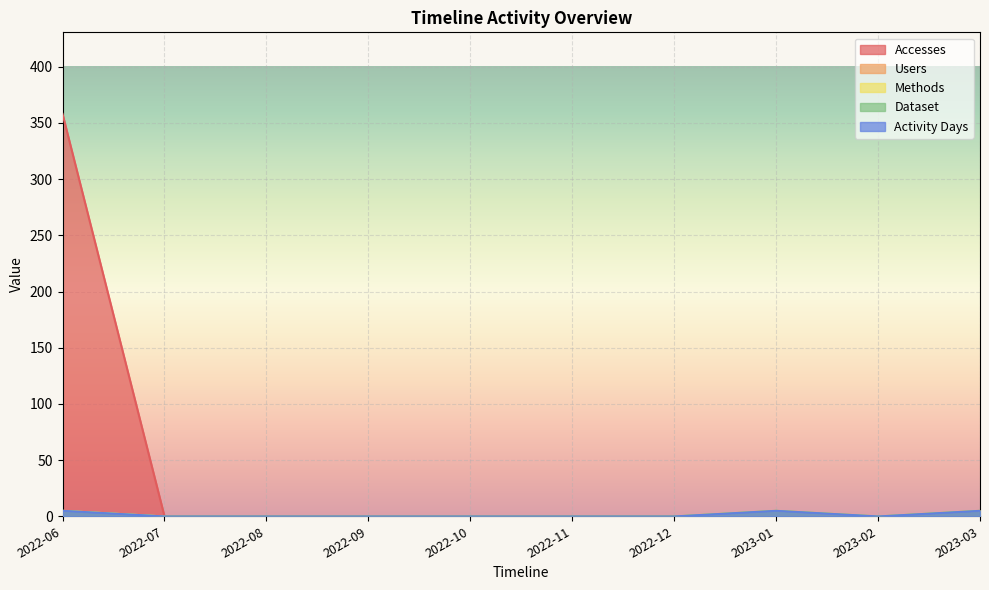

Where is the first local maximum for Methods?

2023-01